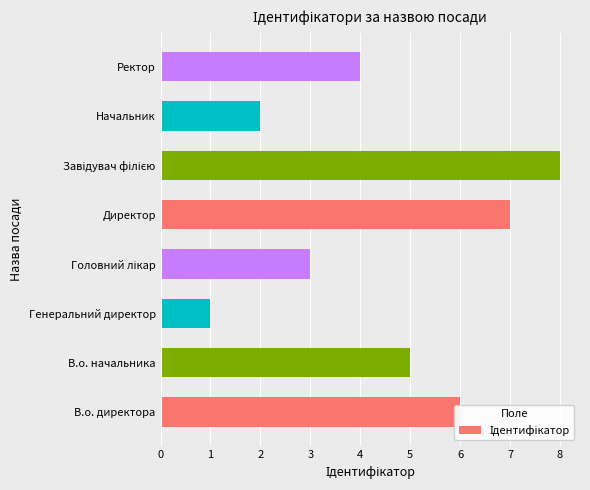

How many values are between 3 and 7?

5